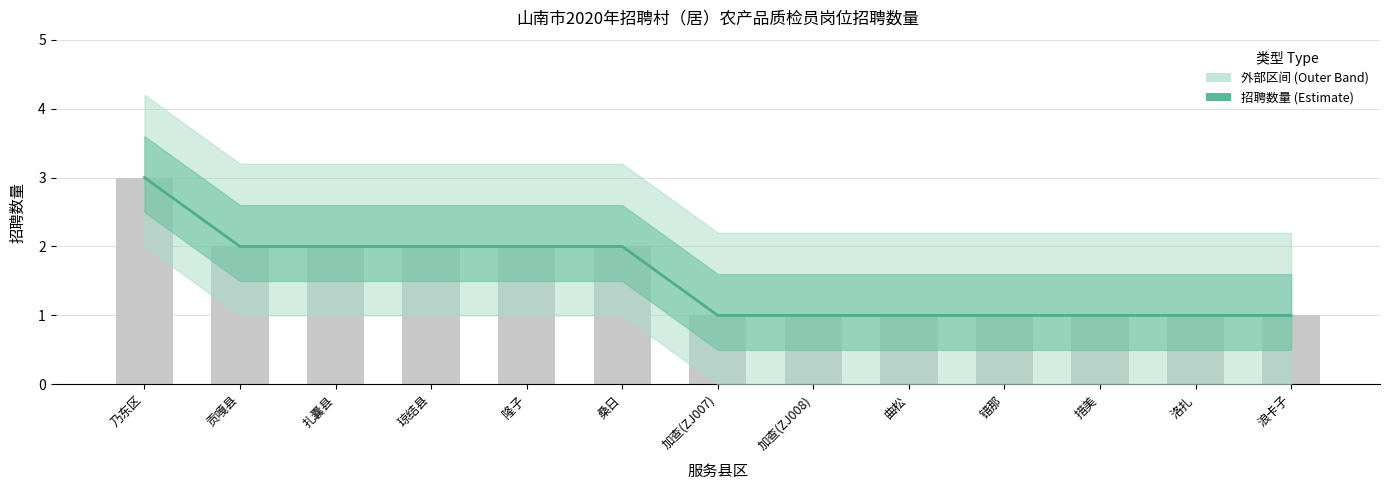

List the labels in order of value, largest first.

乃东区, 贡嘎县, 扎囊县, 琼结县, 隆子, 桑日, 加查(ZJ007), 加查(ZJ008), 曲松, 错那, 措美, 洛扎, 浪卡子